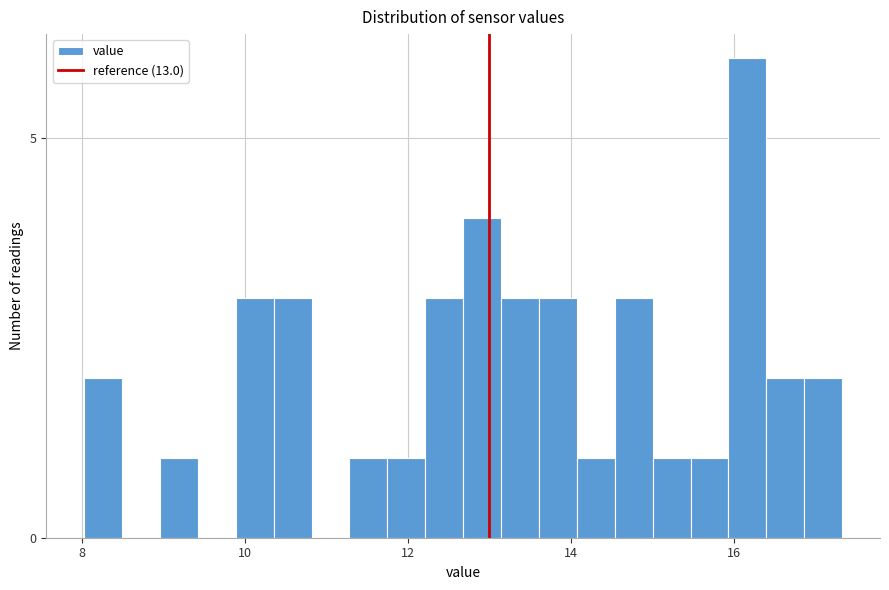

Around what value on the x-axis is the tallest bar? Give the approximate position of its centre, as read against the axis.

16.2